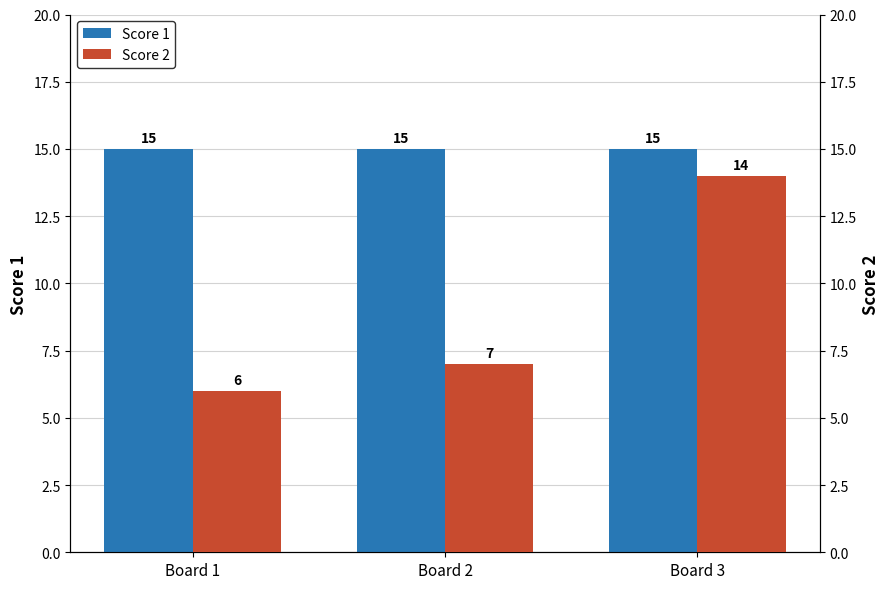

Reading left to right, transcribe all the data shown in this chart.

Score 1: Board 1=15	Board 2=15	Board 3=15
Score 2: Board 1=6	Board 2=7	Board 3=14